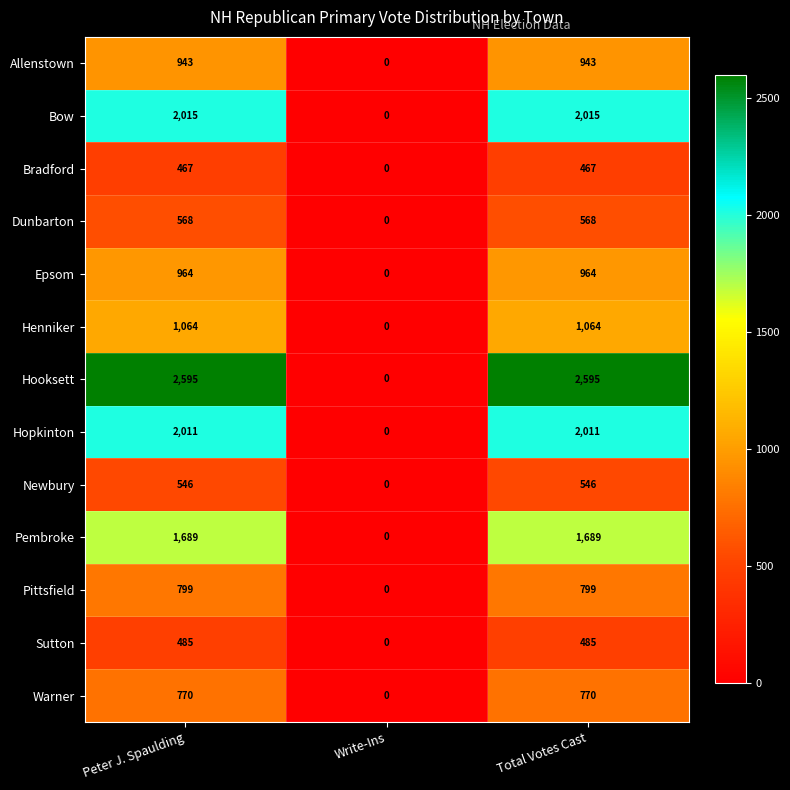

What is the total value across all series at Total Votes Cast?

14916